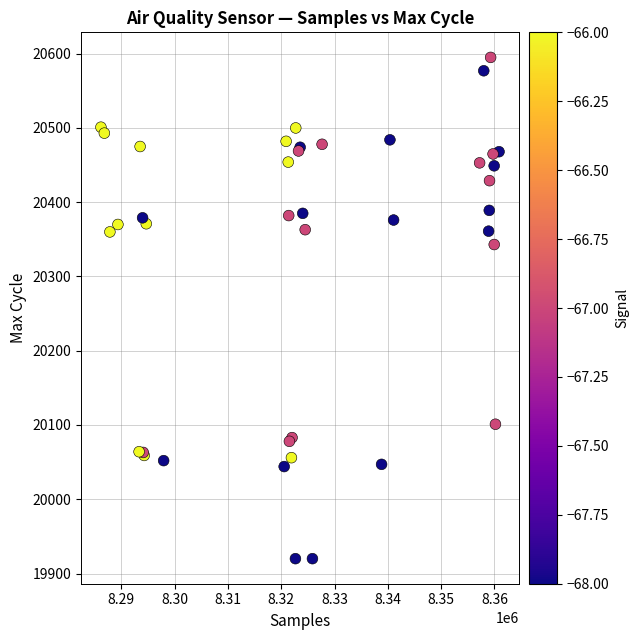

What Y value in the scatter plot is closest to 20257?

20343